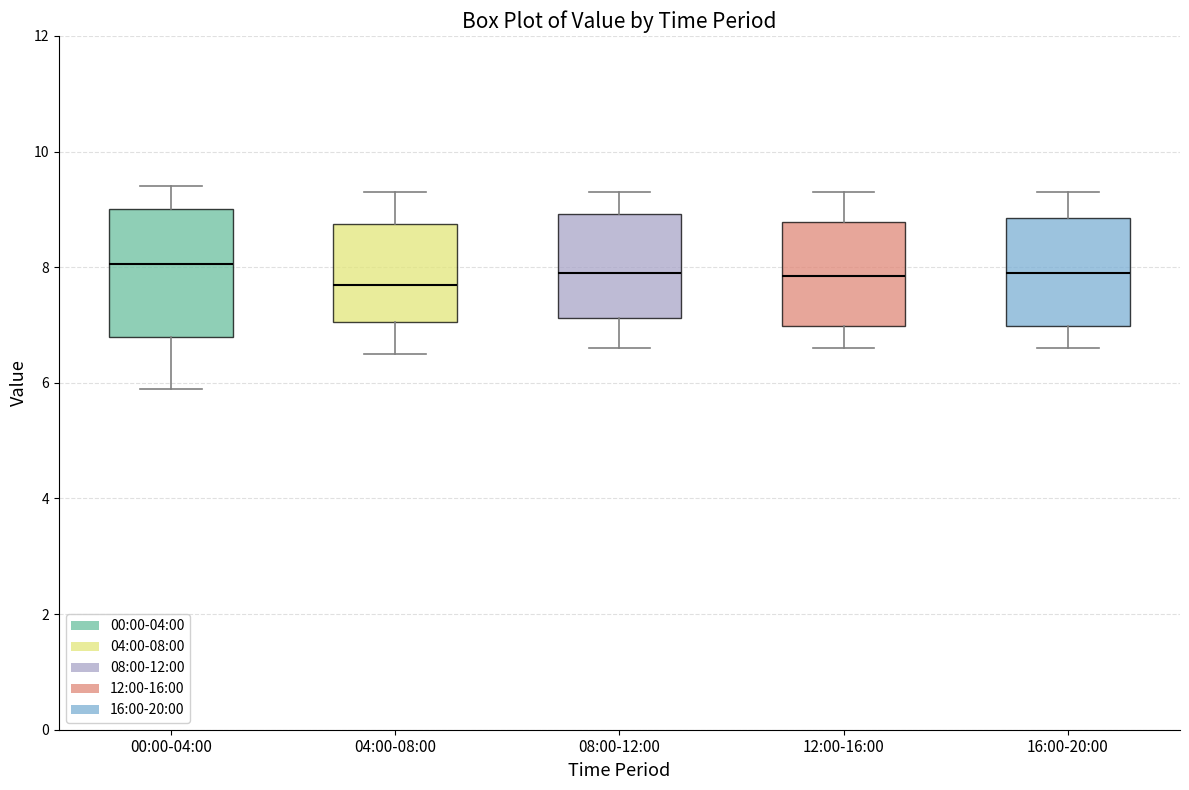

Where does the lower whisker of the box for 00:00-04:00 end on the y-axis? The values are not printed on the chart, so give them approximately, as read against the axis.

6.0